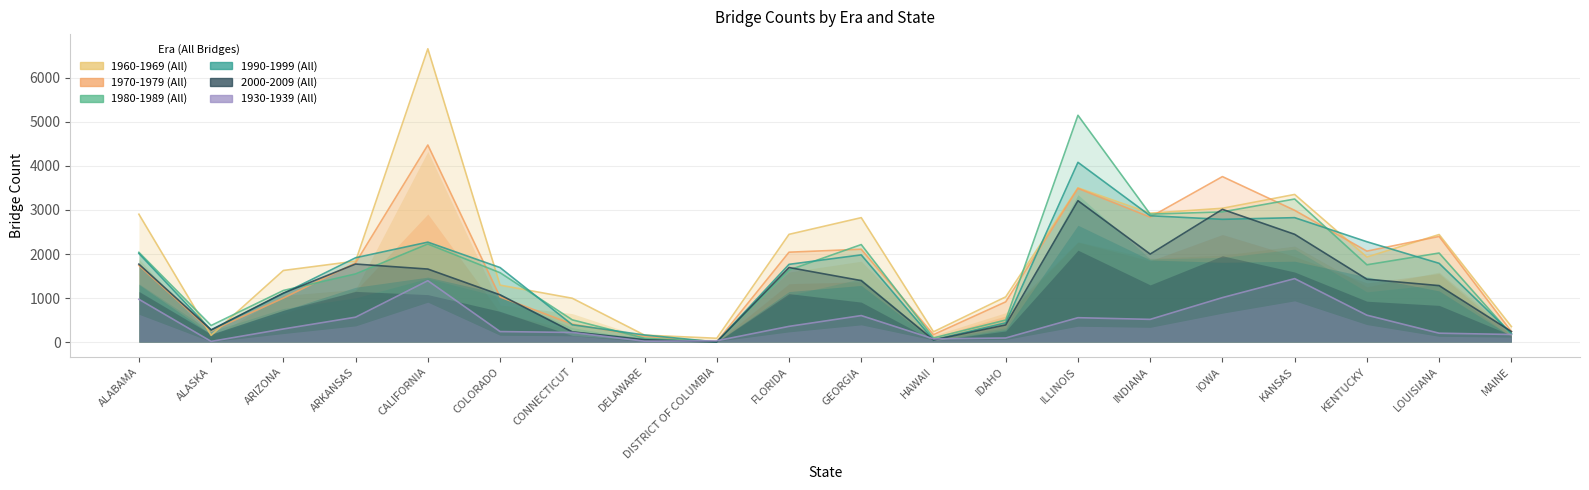

At which category does 1980-1989 (All) reach its first local valley?

ALASKA